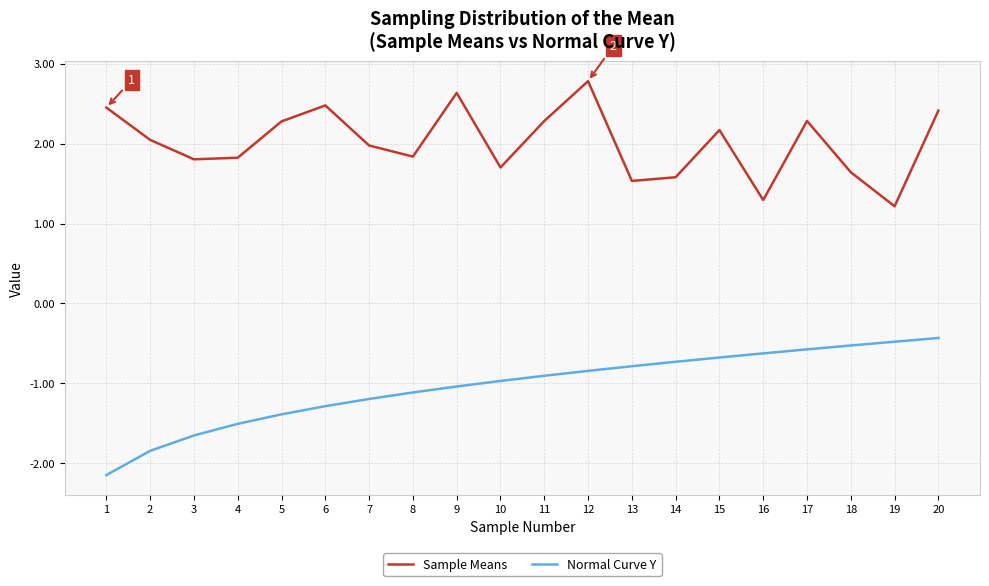

Does the chart have visible grid lines?

Yes